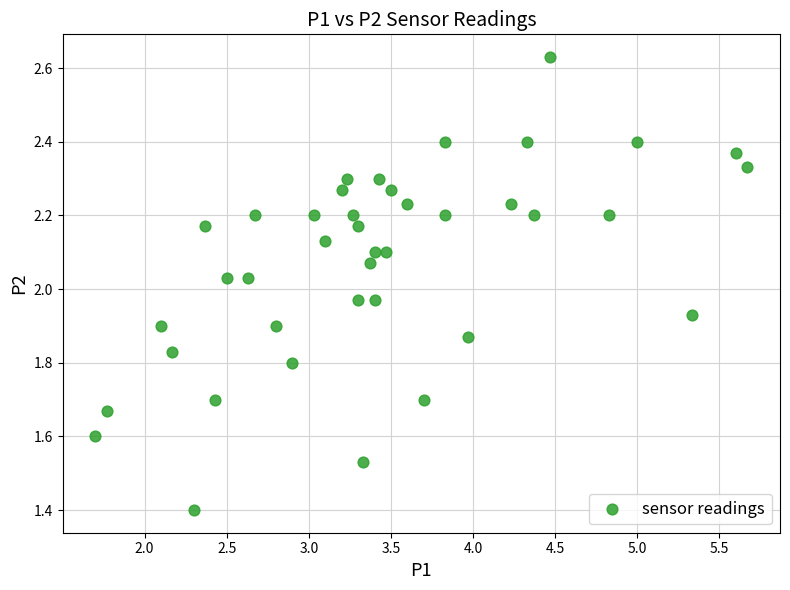

What is the range of X values (max minus min)?

4.0